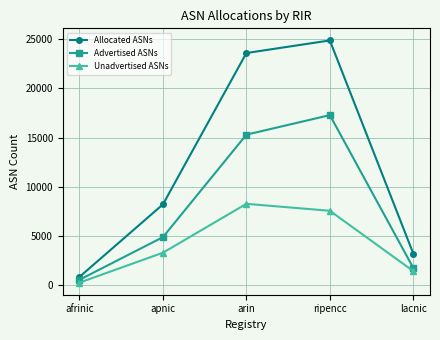

Which category has the highest value across all series?

ripencc